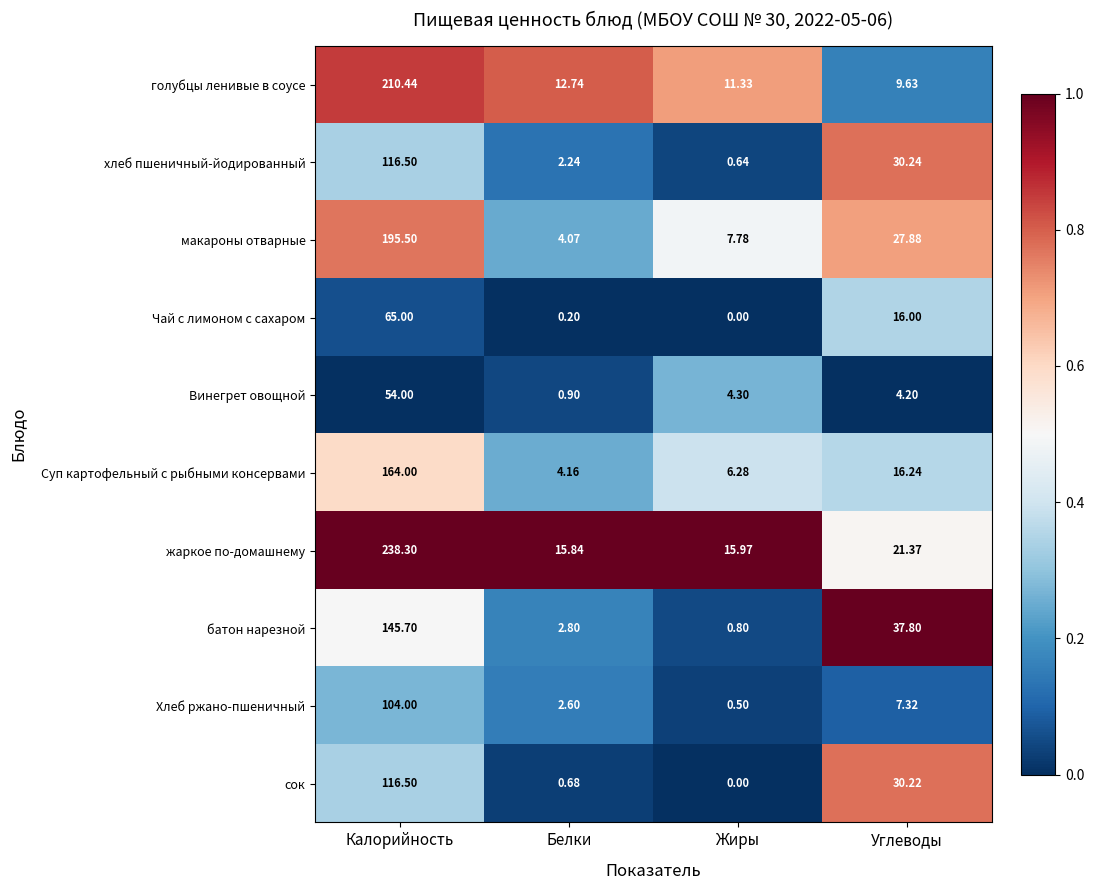

Which series has the widest spread of values?

жаркое по-домашнему